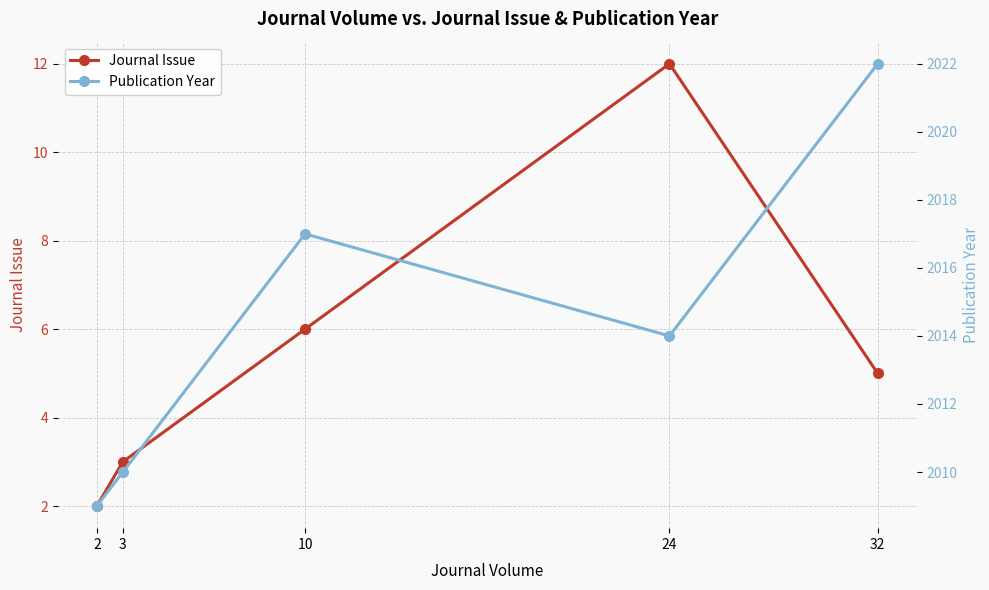

What is the average value of the Publication Year series?

2014